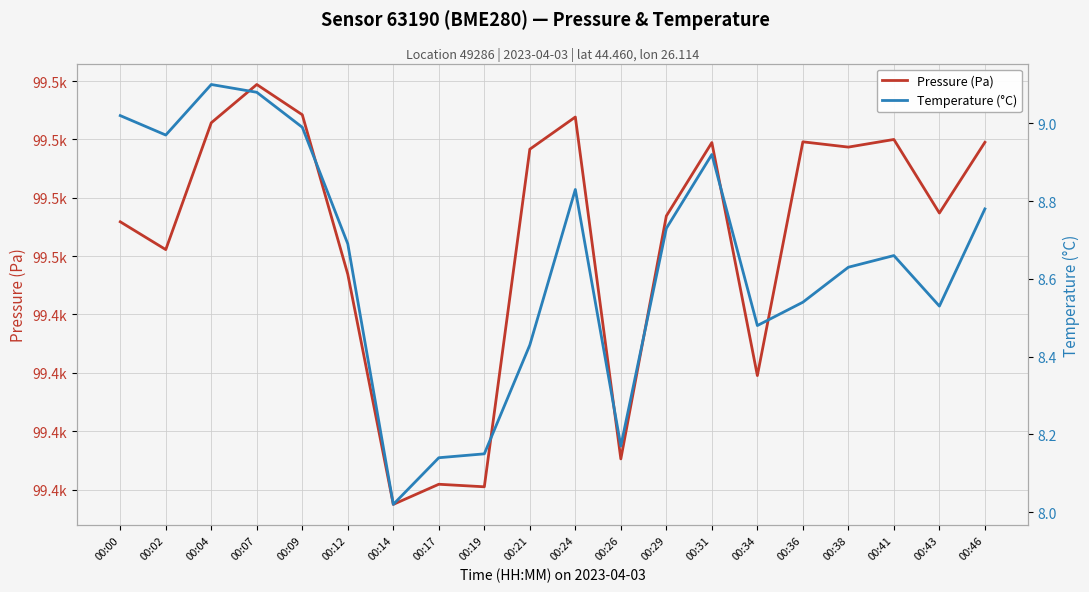

Rank the series by their average value, from lowest to highest.

Temperature (°C), Pressure (Pa)